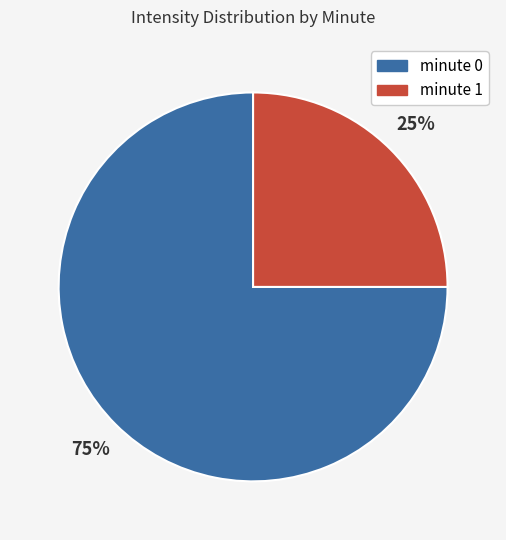

What percentage is the minute 1 slice, to the nearest percent?

25%